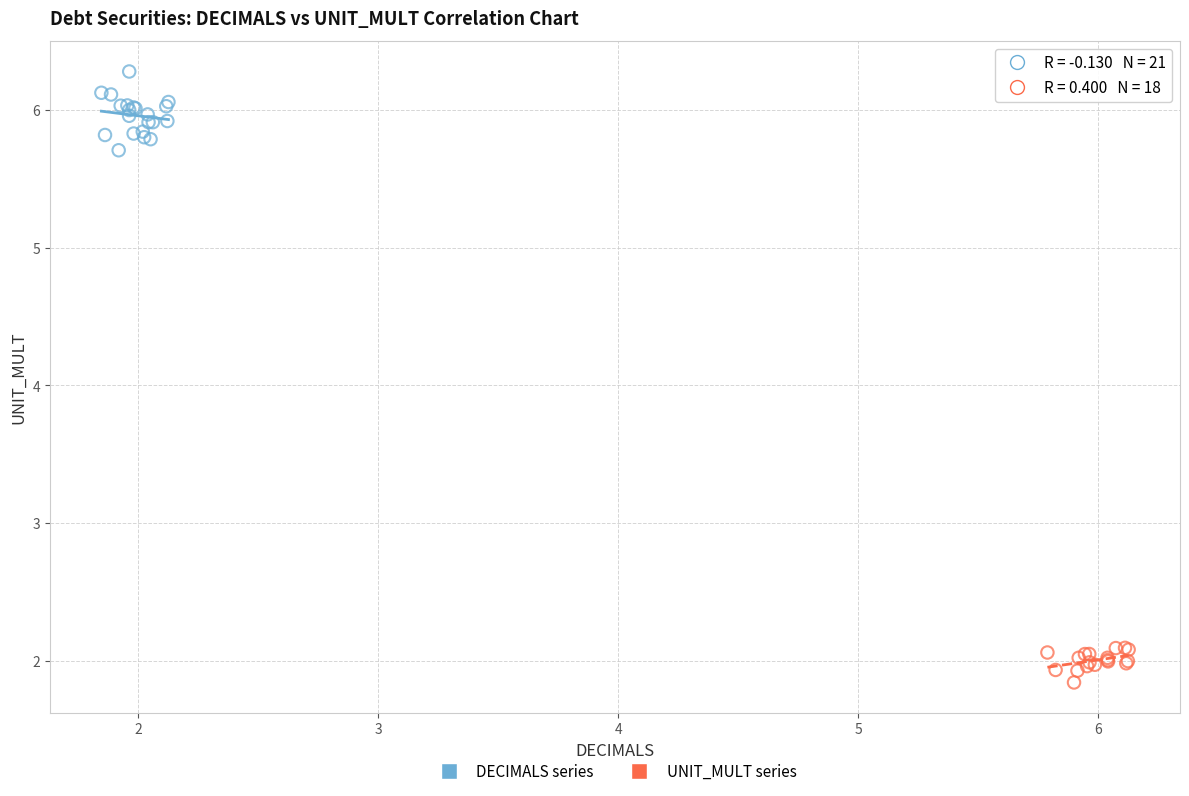

Which series contains the lowest Y value?

UNIT_MULT series